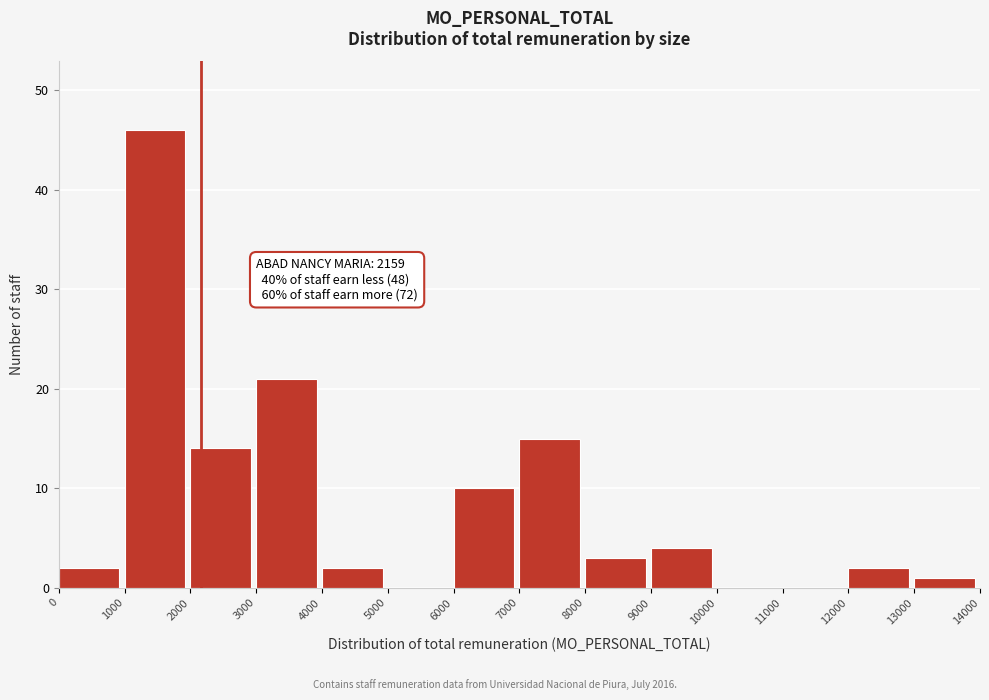

Over which range of the x-axis is the bar tallest?

1000 to 2000